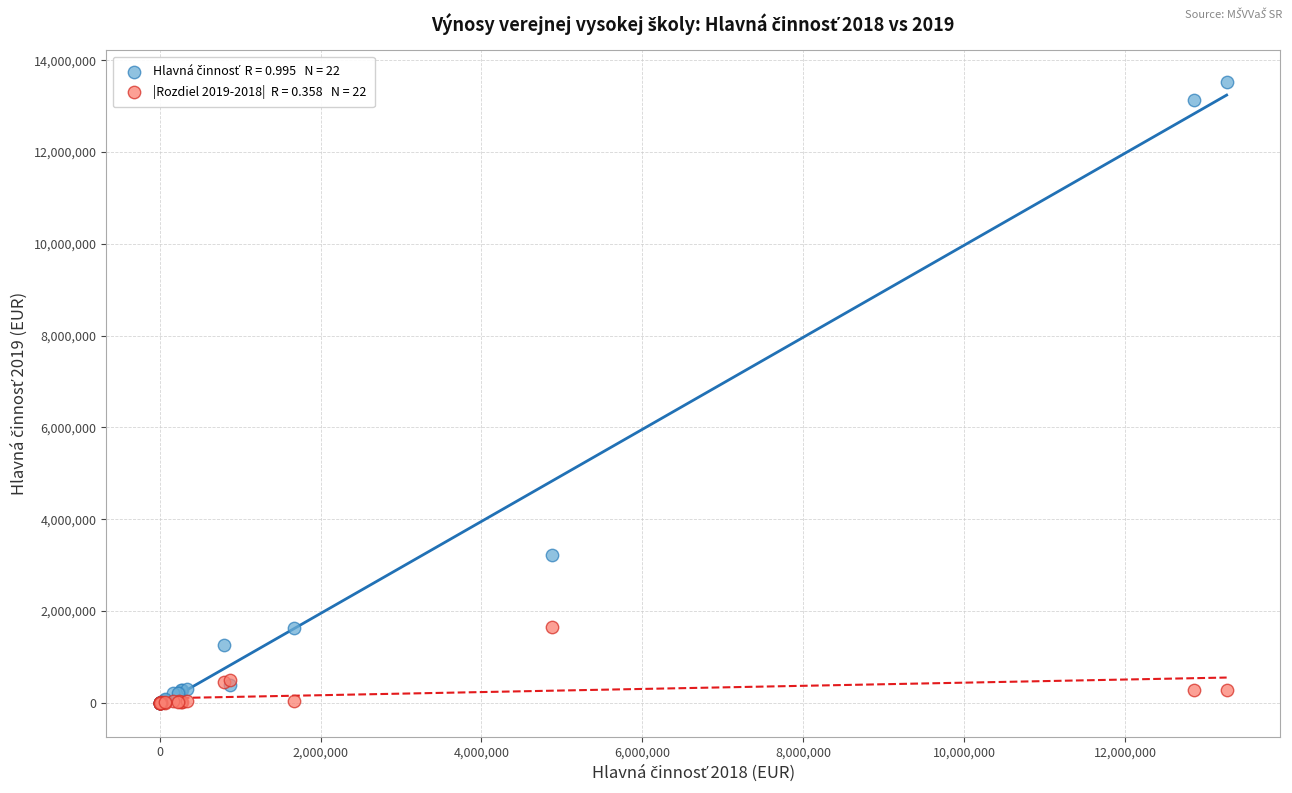

Across all series, what Y value is closest to 6768219?

3221061.8